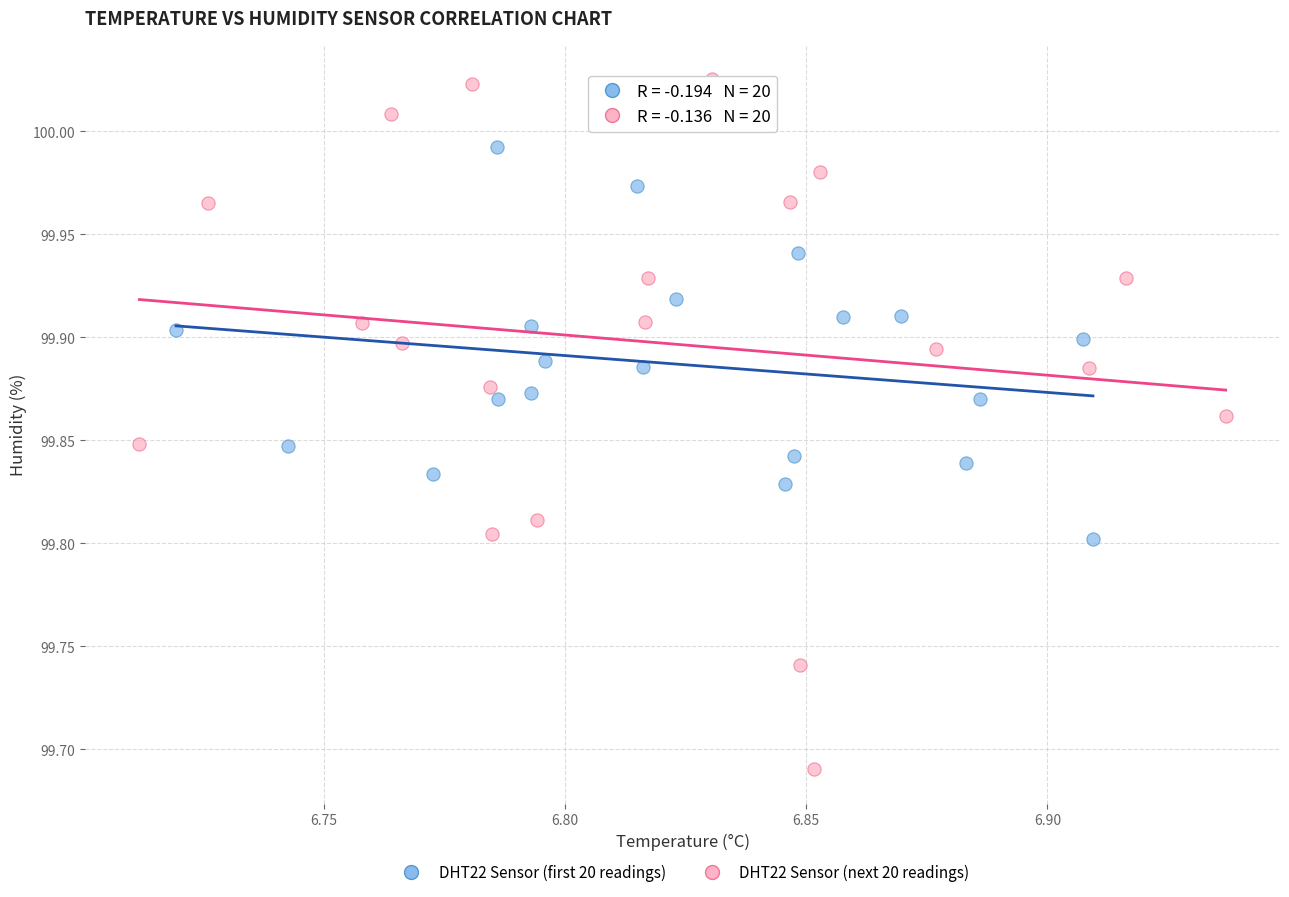

Which series has the widest spread of Y values?

DHT22 Sensor (next 20 readings)